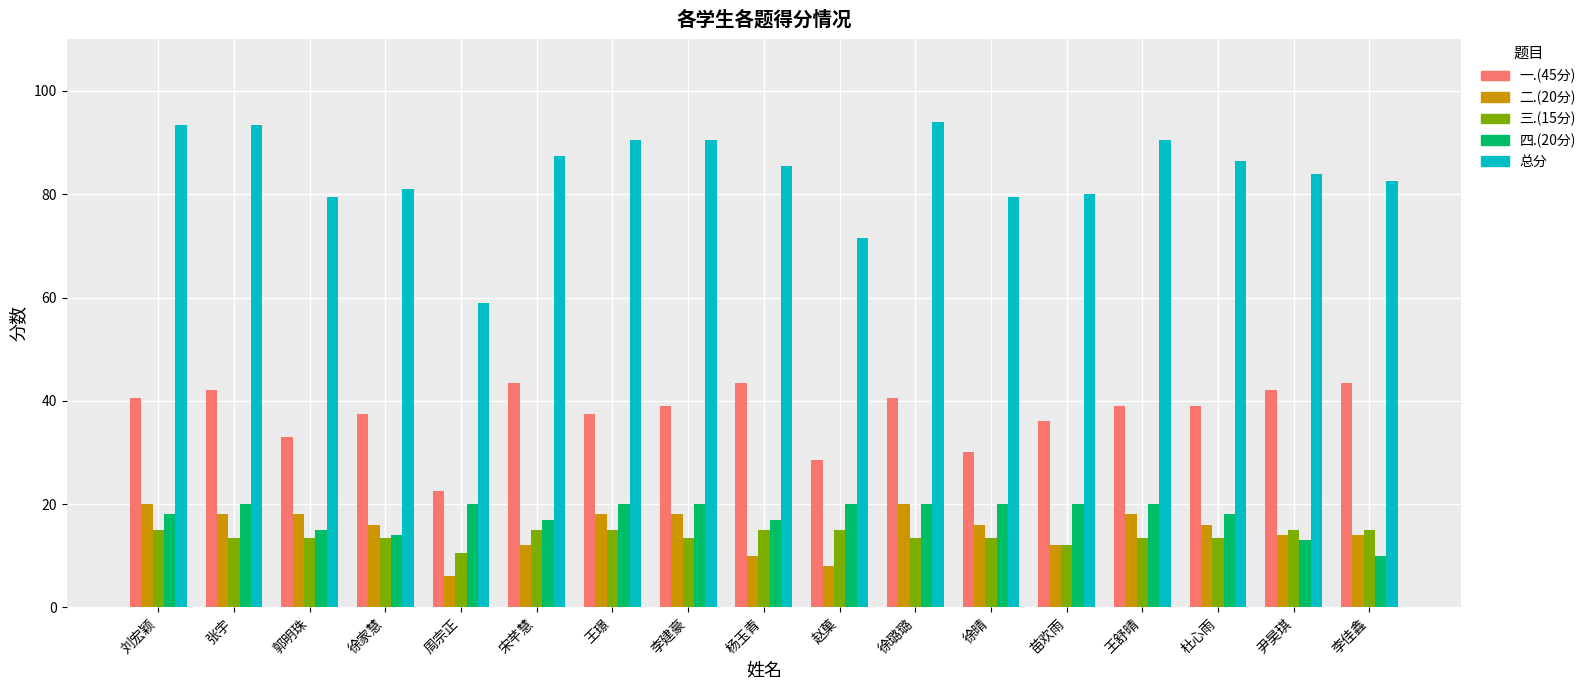

Which series changed the most between 徐晴 and 杜心雨?

一.(45分)